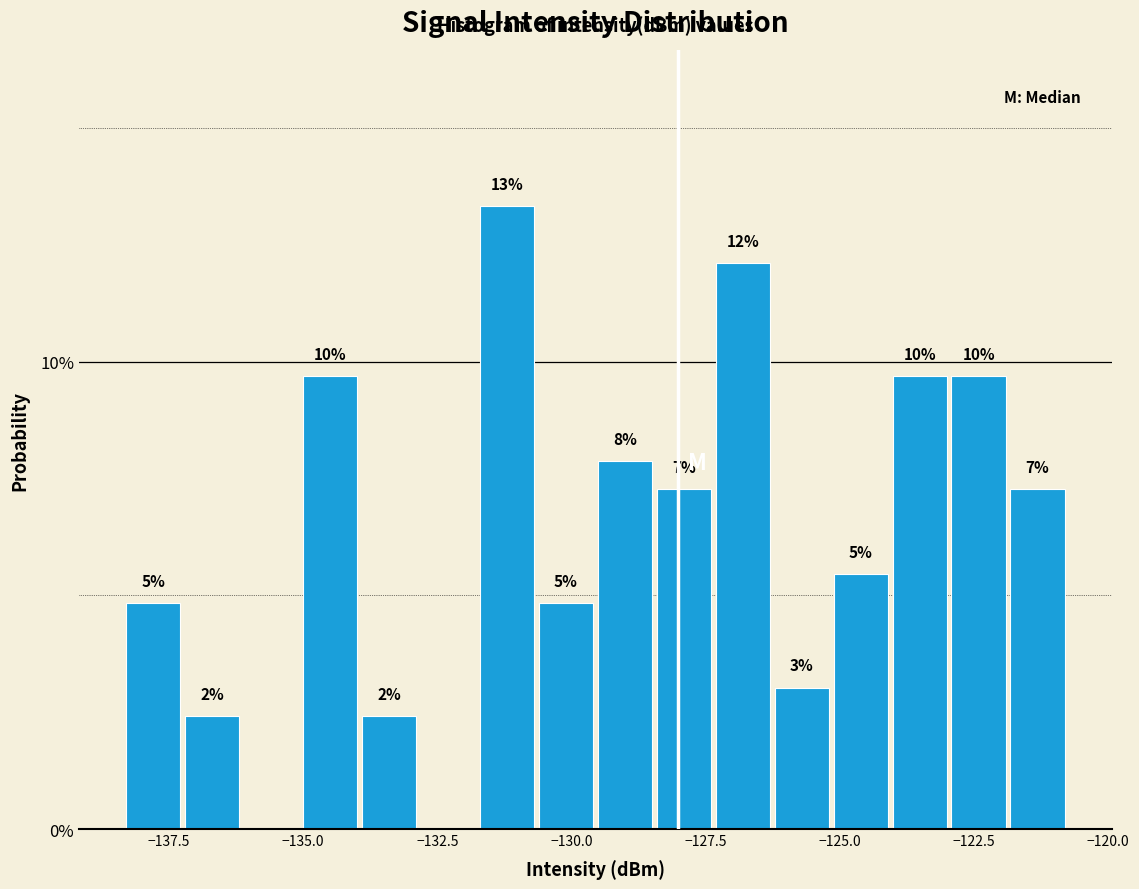

Read against the x-axis, roughly where is the centre of the tallest bar?

-131.0